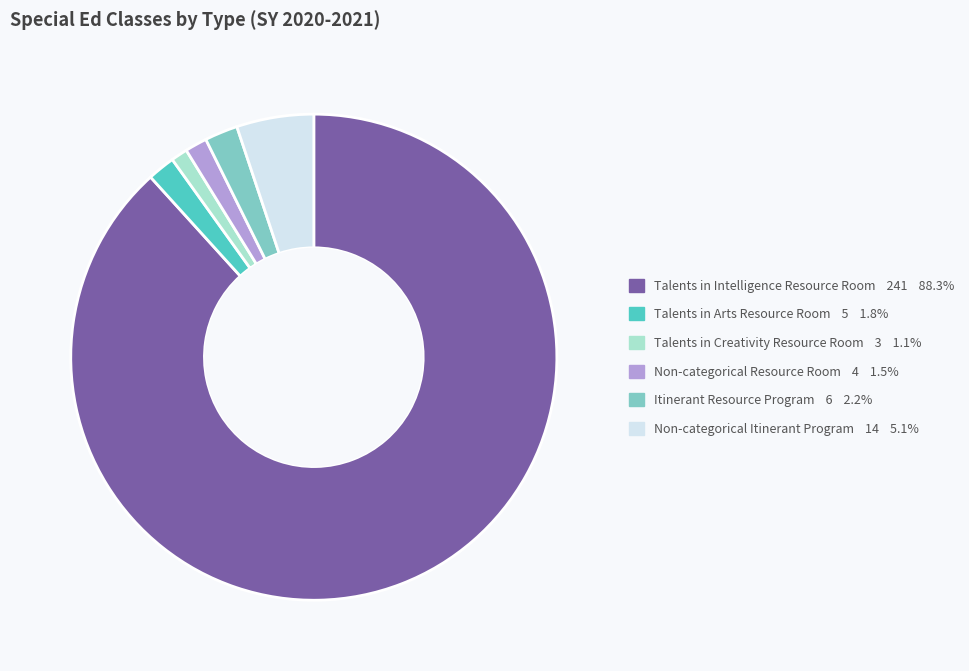

How many segments does this pie chart have?

6